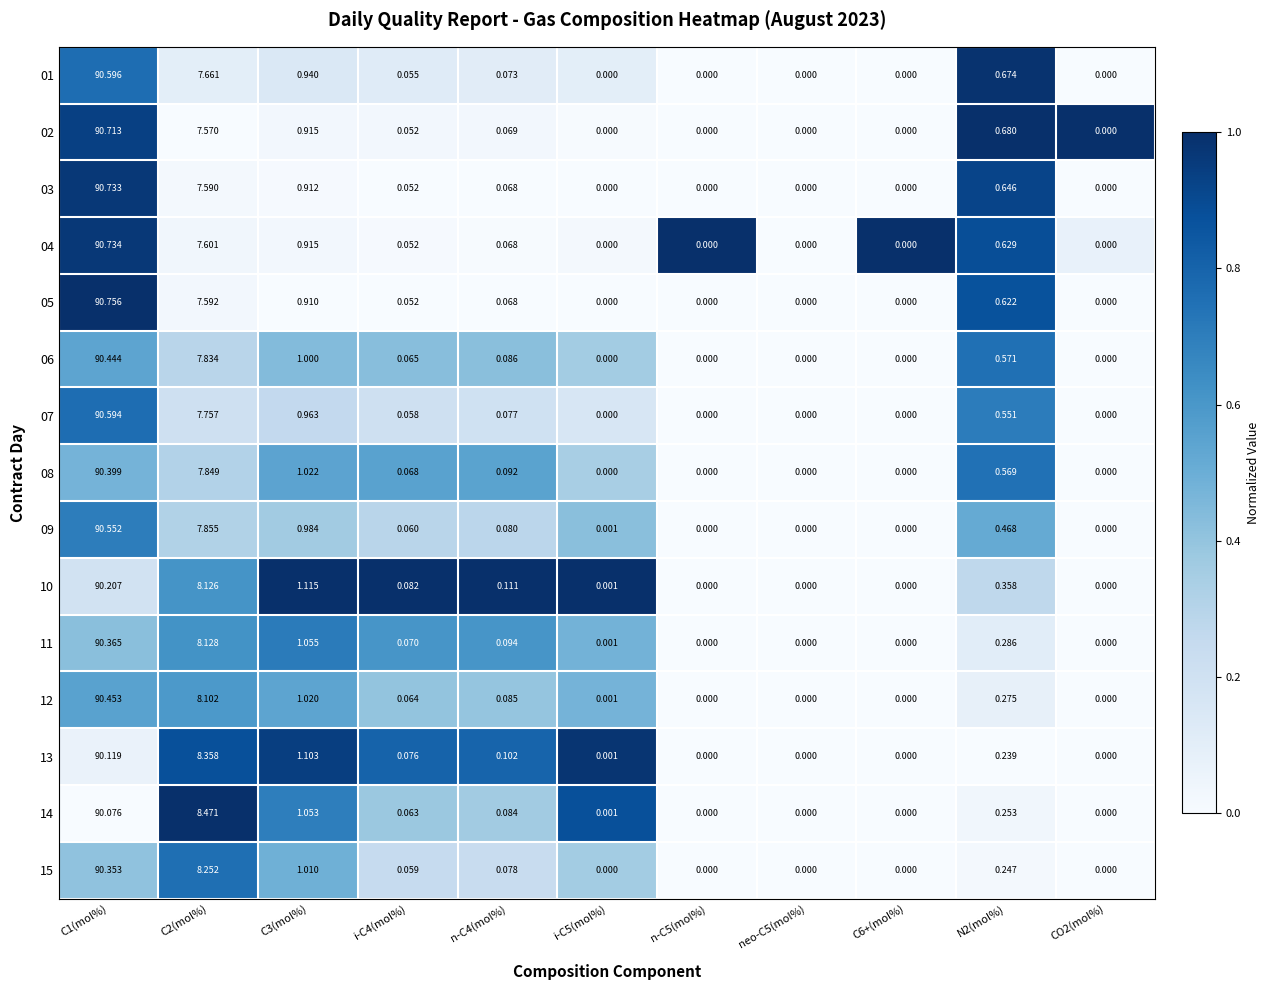

How many values in the 09 series exceed 0?

7